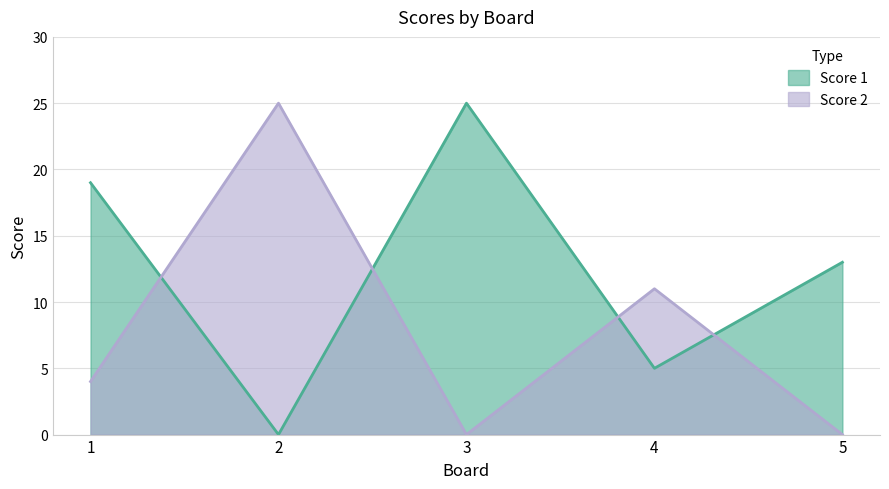

Reading left to right, transcribe all the data shown in this chart.

Score 1: 19	0	25	5	13
Score 2: 4	25	0	11	0